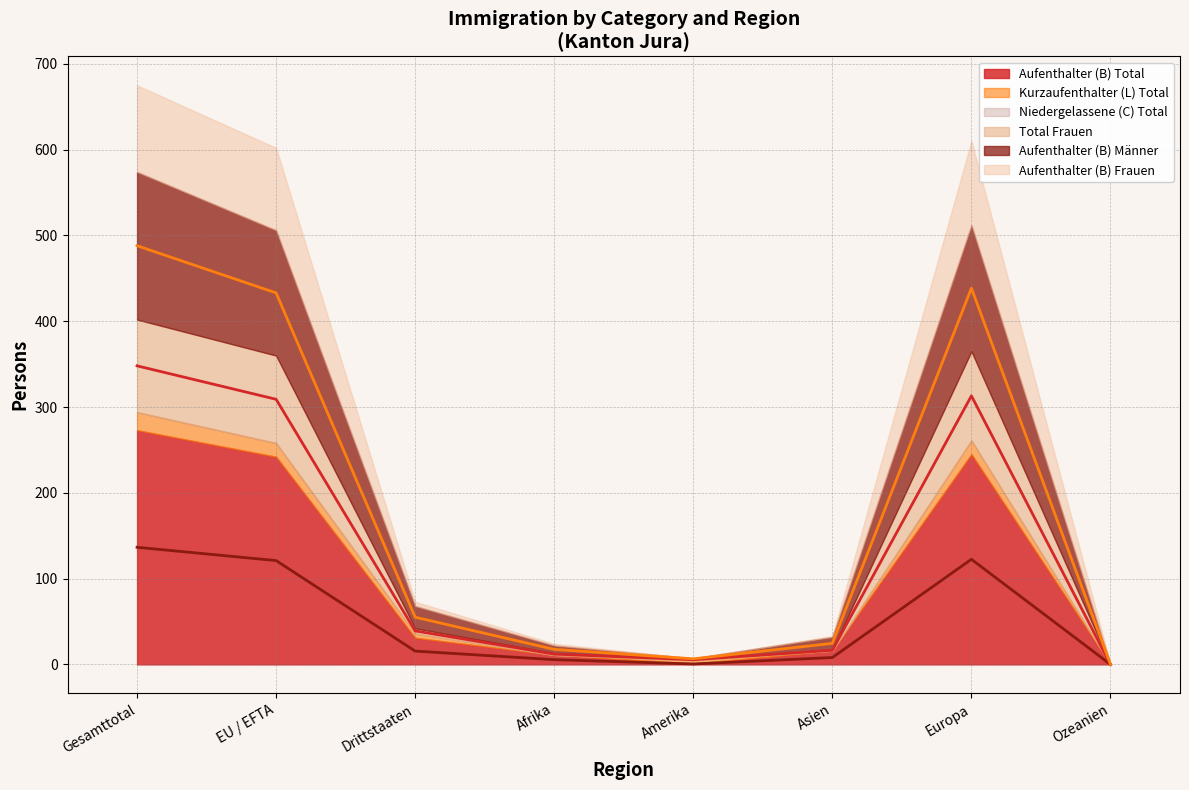

What is the total value across all series at Asien?

49.0